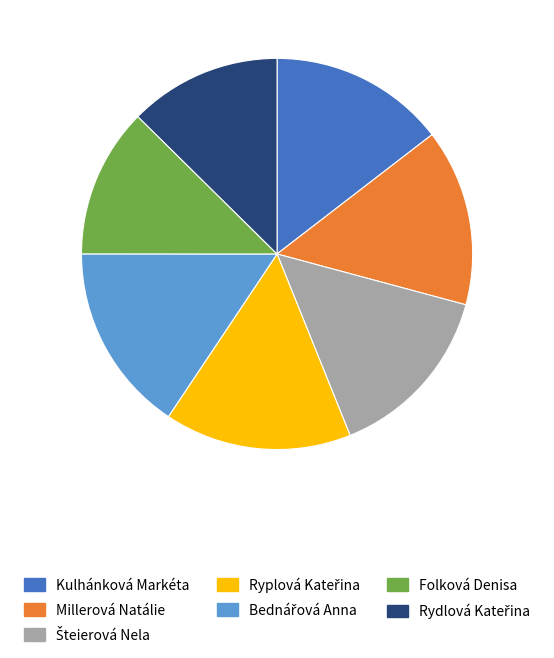

Does any single category account for the majority?

No